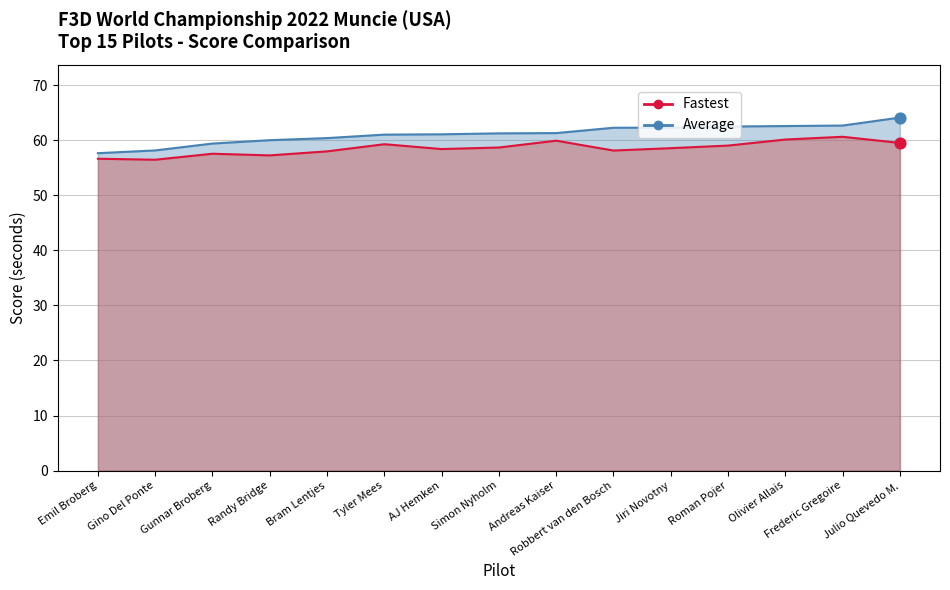

Which series contains the lowest Y value?

Fastest